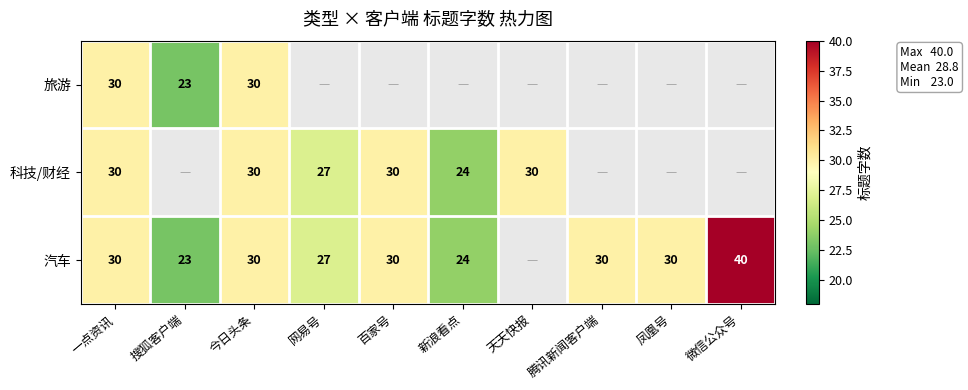

What is the total value across all series at 一点资讯?

90